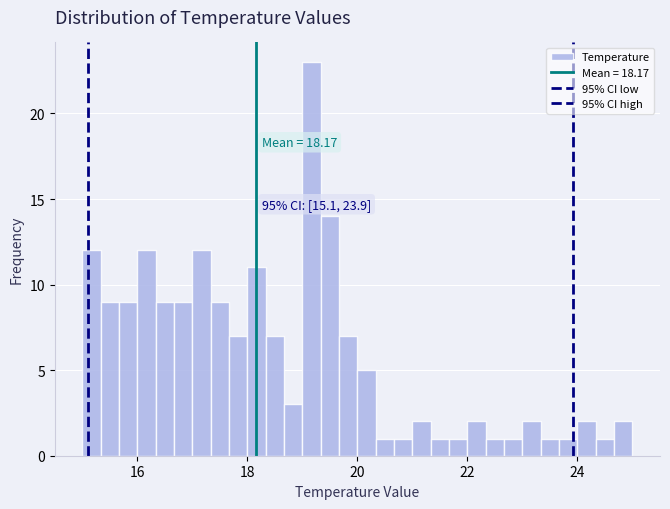

Read against the x-axis, roughly where is the centre of the tallest bar?

19.2